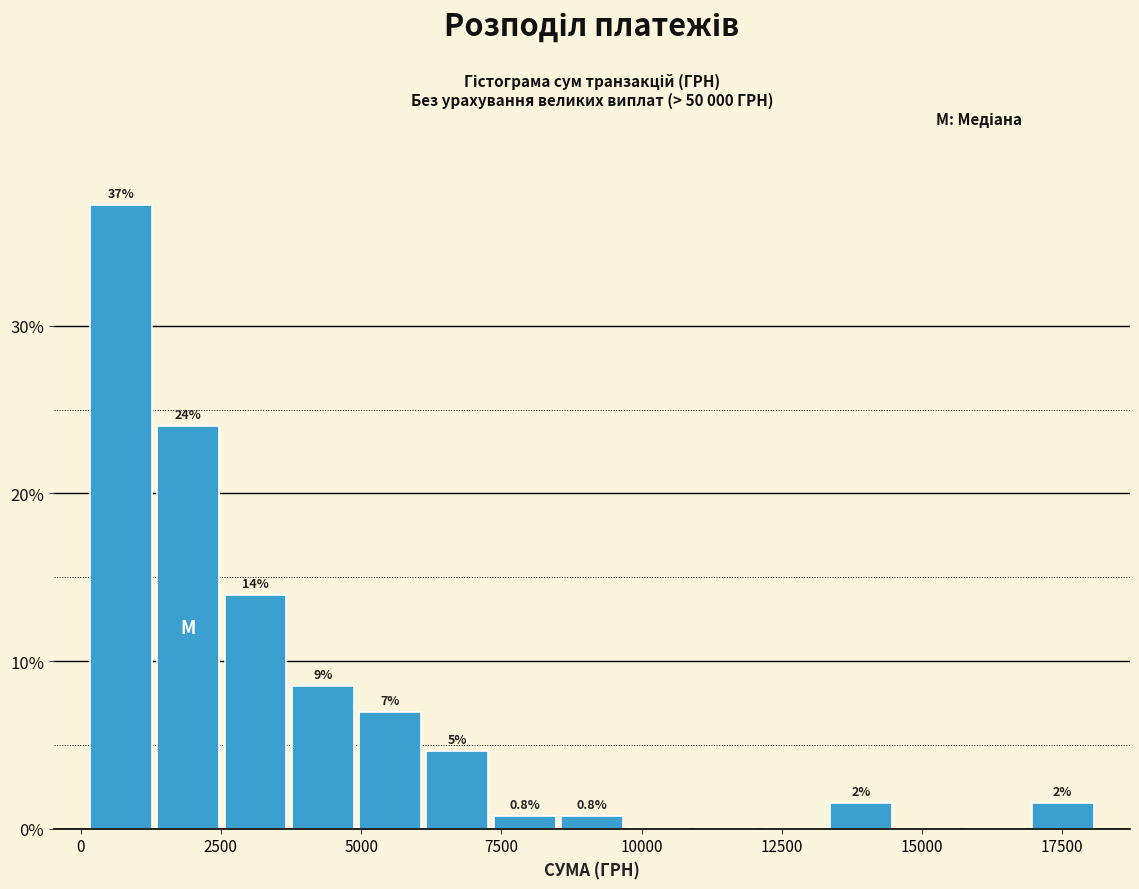

Around what value on the x-axis is the tallest bar? Give the approximate position of its centre, as read against the axis.

500